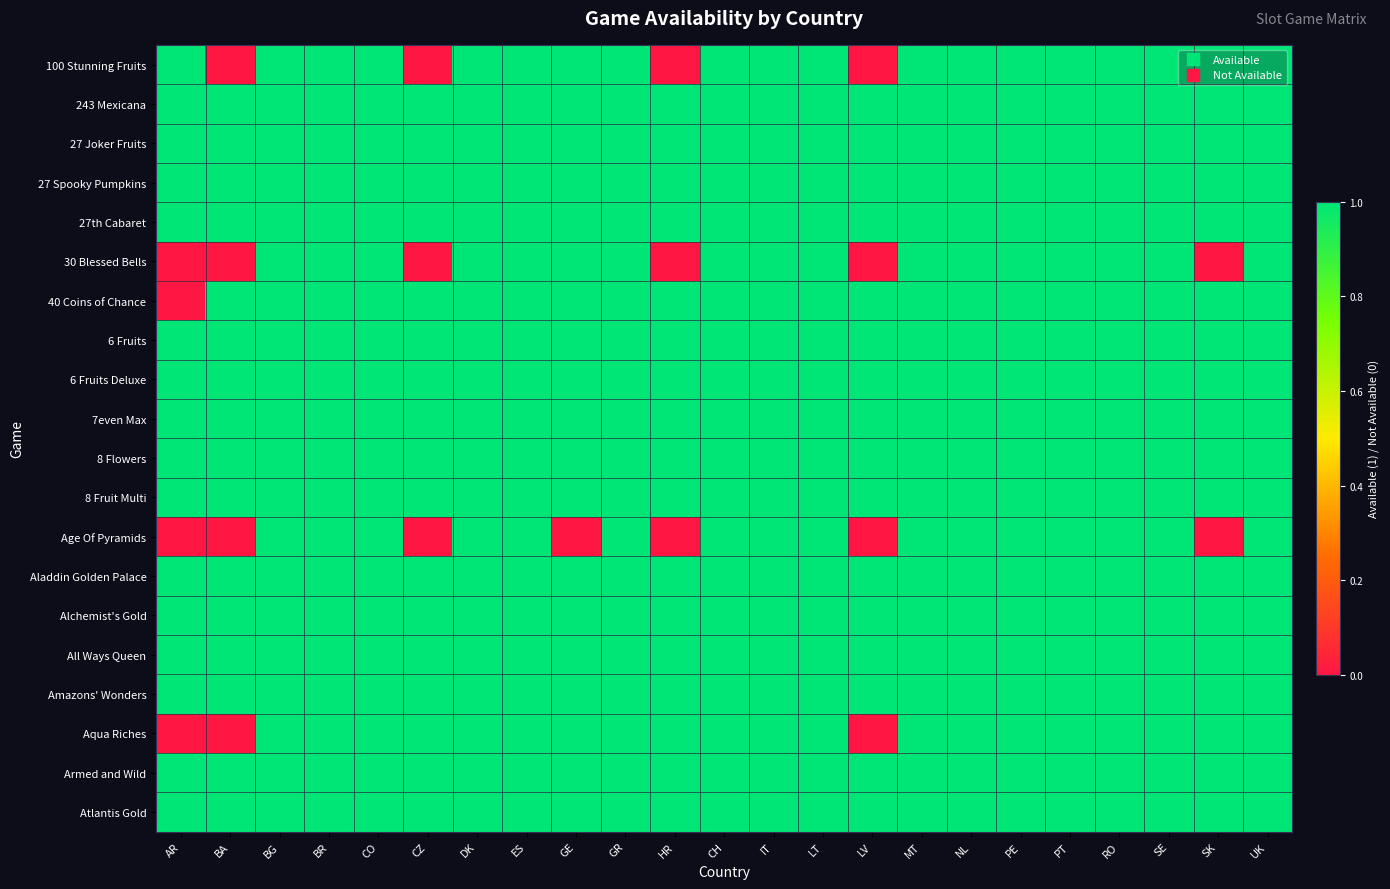

Which has a higher value, SE or GE?

SE